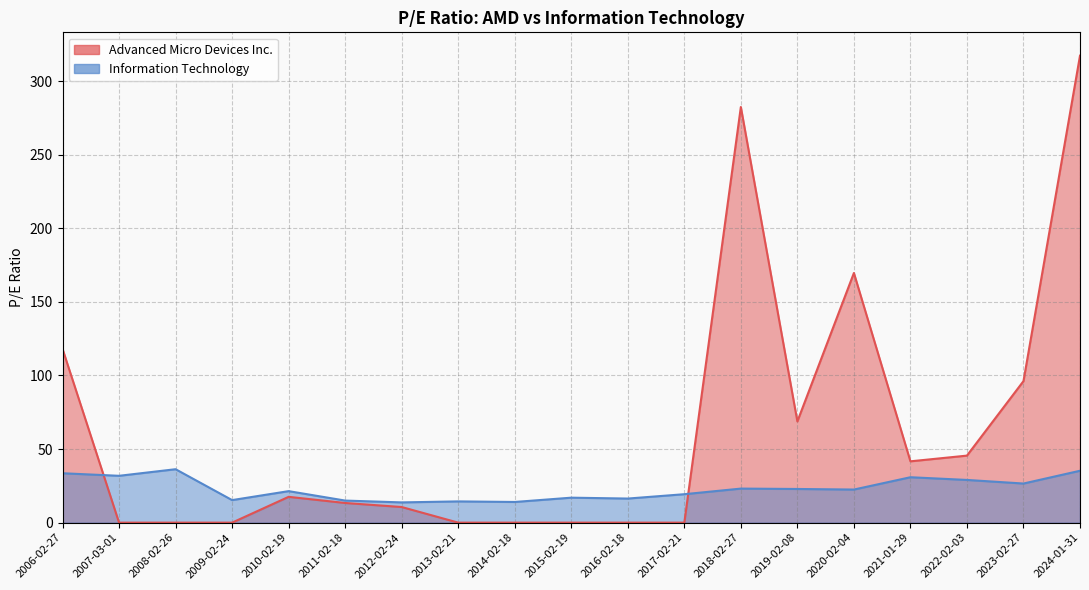

What is the difference between the Advanced Micro Devices Inc. values at 2009-02-24 and 2024-01-31?

317.3